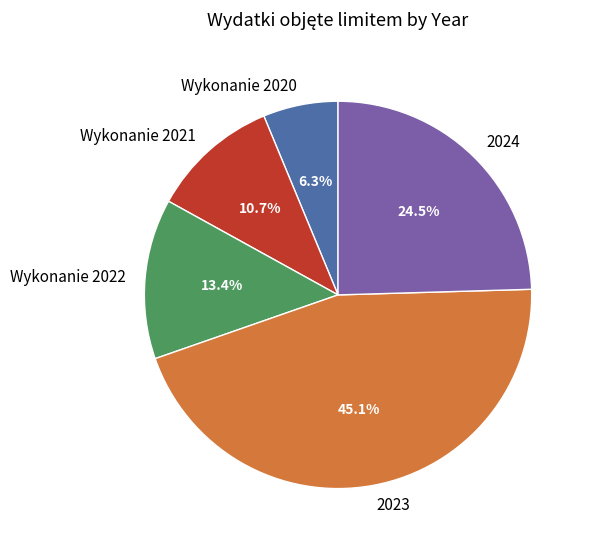

Approximately how many times larger is the value at Wykonanie 2020 compared to Wykonanie 2021?

0.6